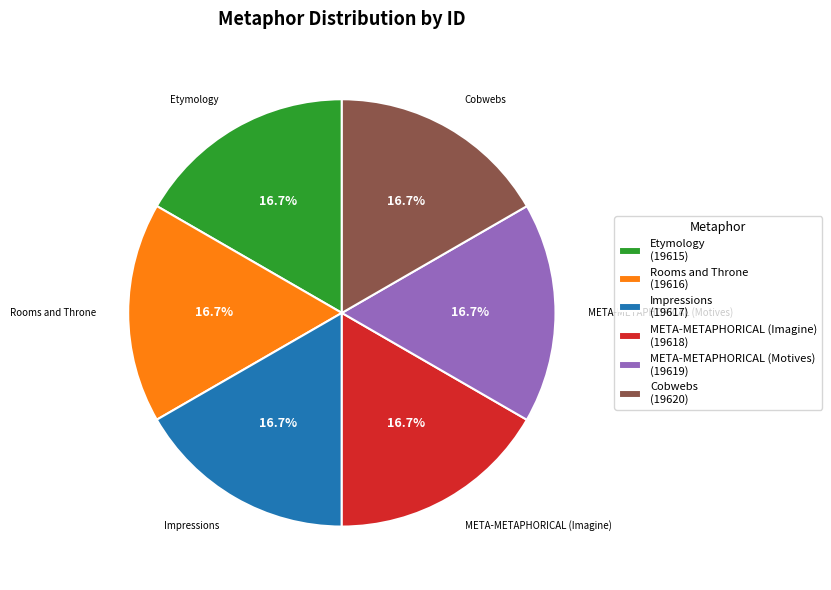

Do META-METAPHORICAL (Motives) (19619) and Rooms and Throne (19616) together represent more than half of the pie?

No